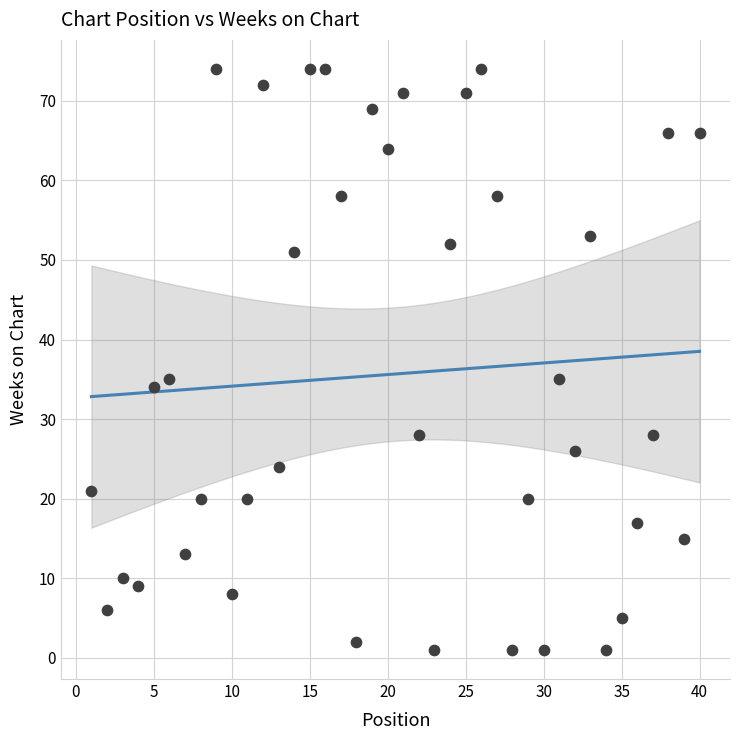

What is the range of Y values (max minus min)?

73